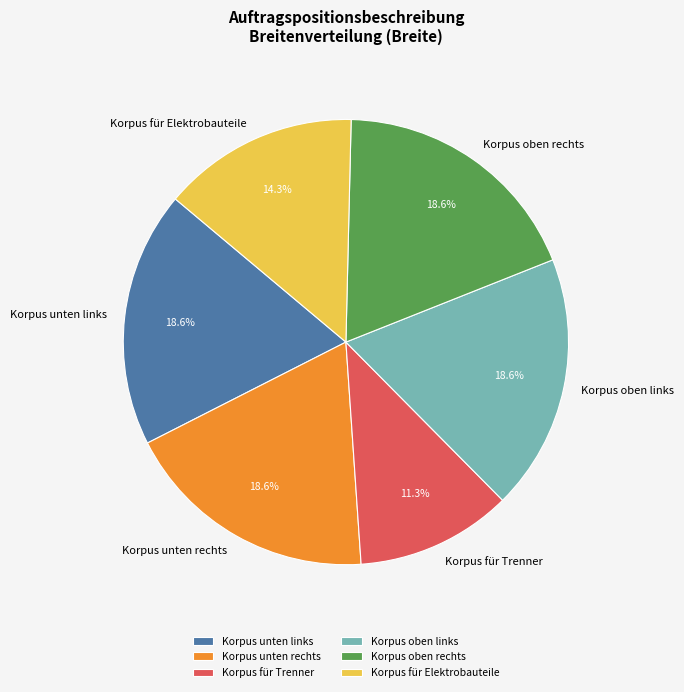

What portion of the pie excludes Korpus unten rechts?

81.4%